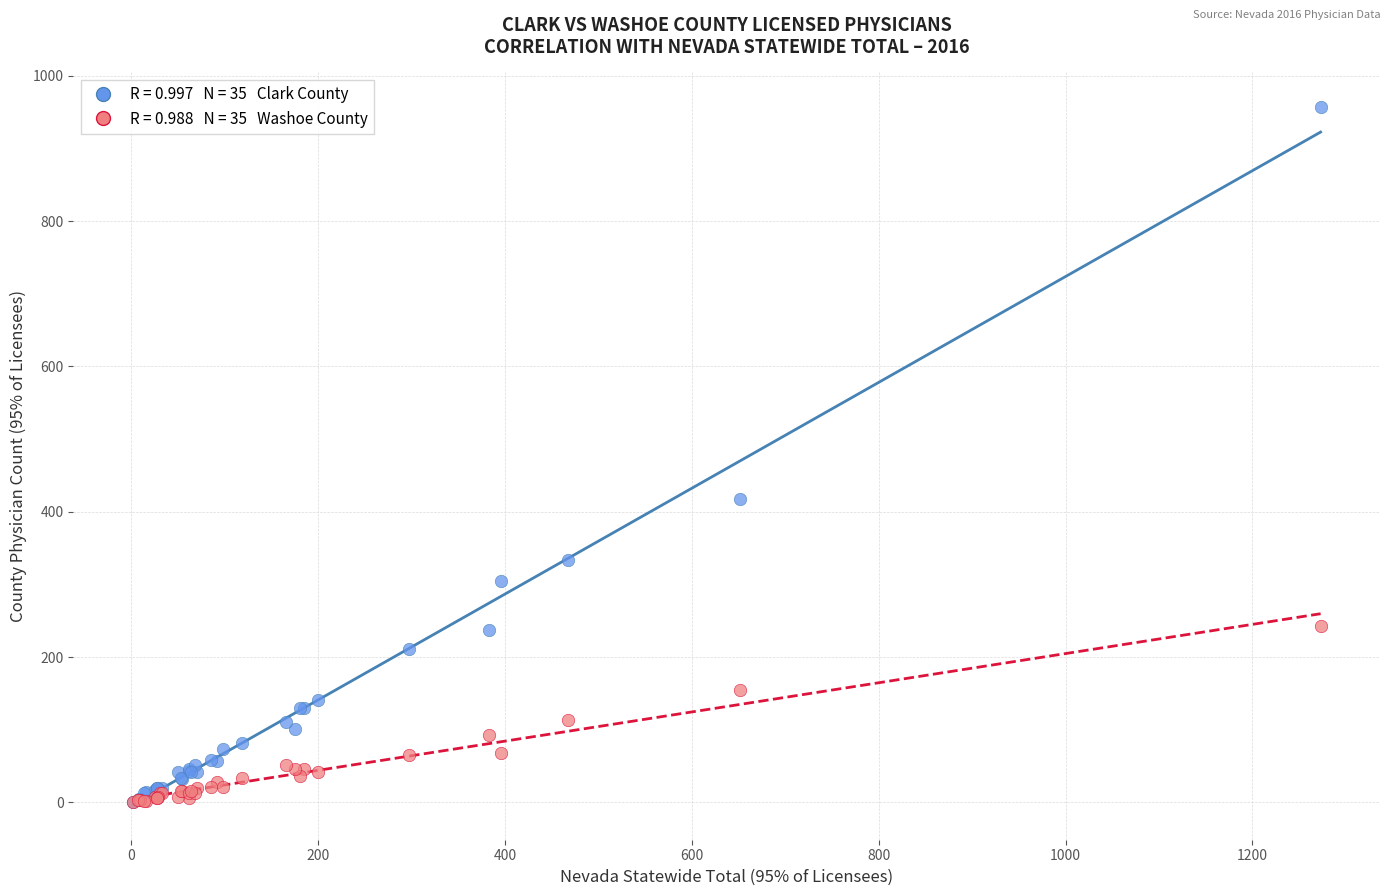

Across all series, what Y value is closest to 478?

418.0